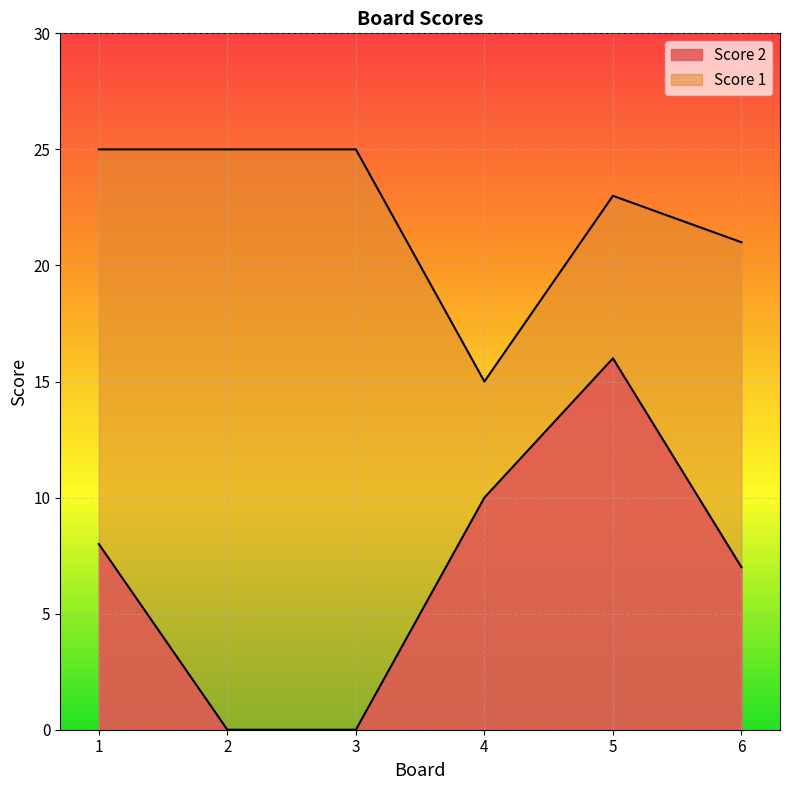

Between 2 and 5, which is larger?

5